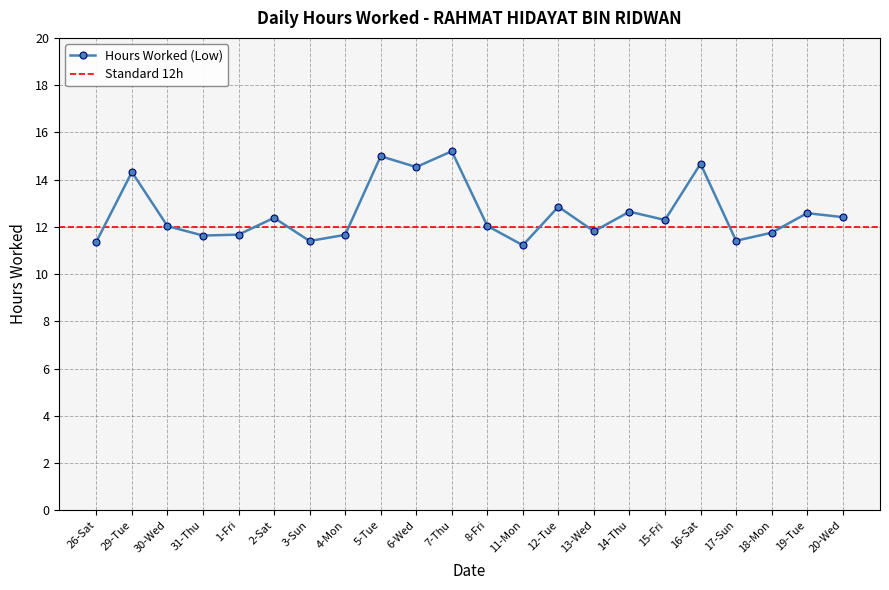

What is the average value?

12.6